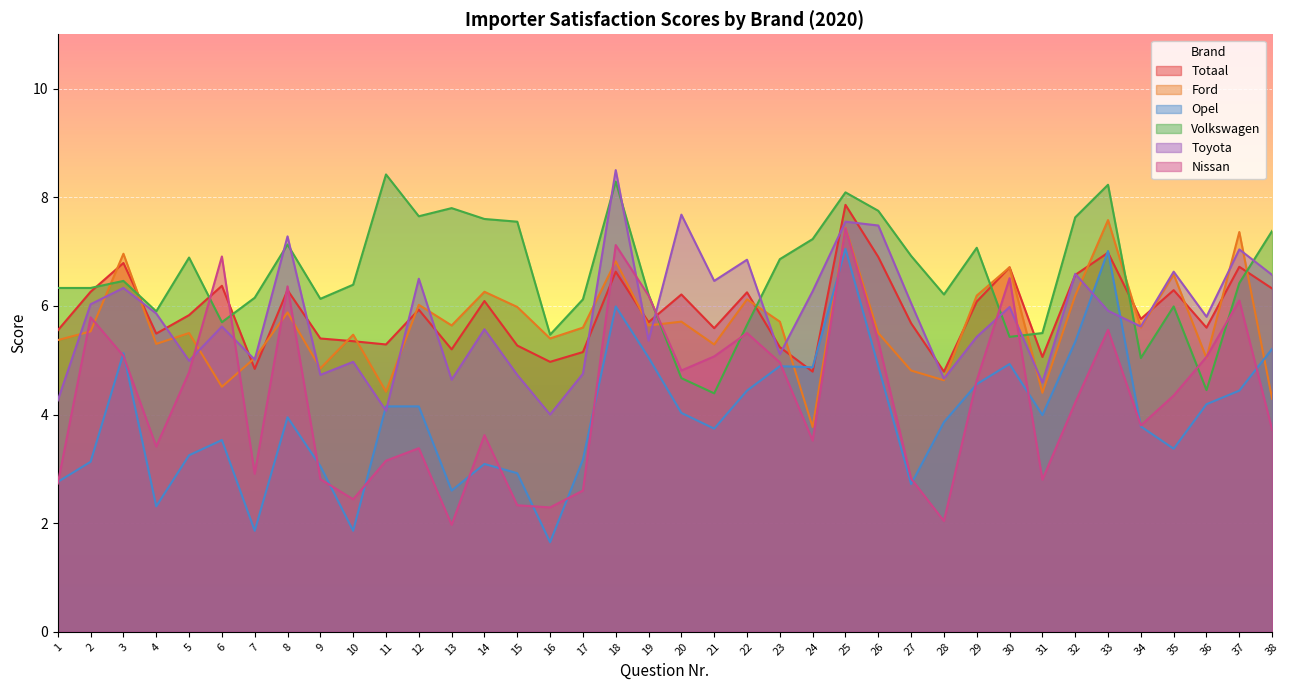

True or false: Volkswagen has a value of 7.1 at 20.

False